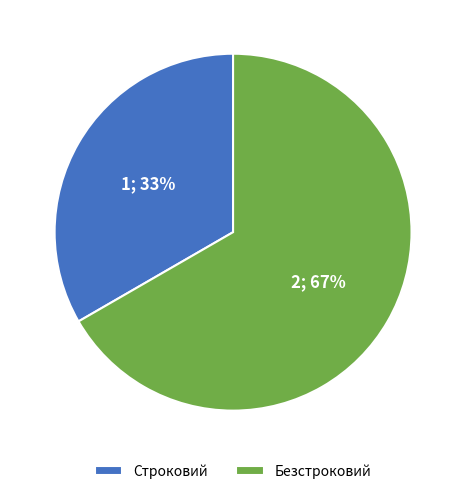

True or false: Безстроковий accounts for 74% of the total.

False